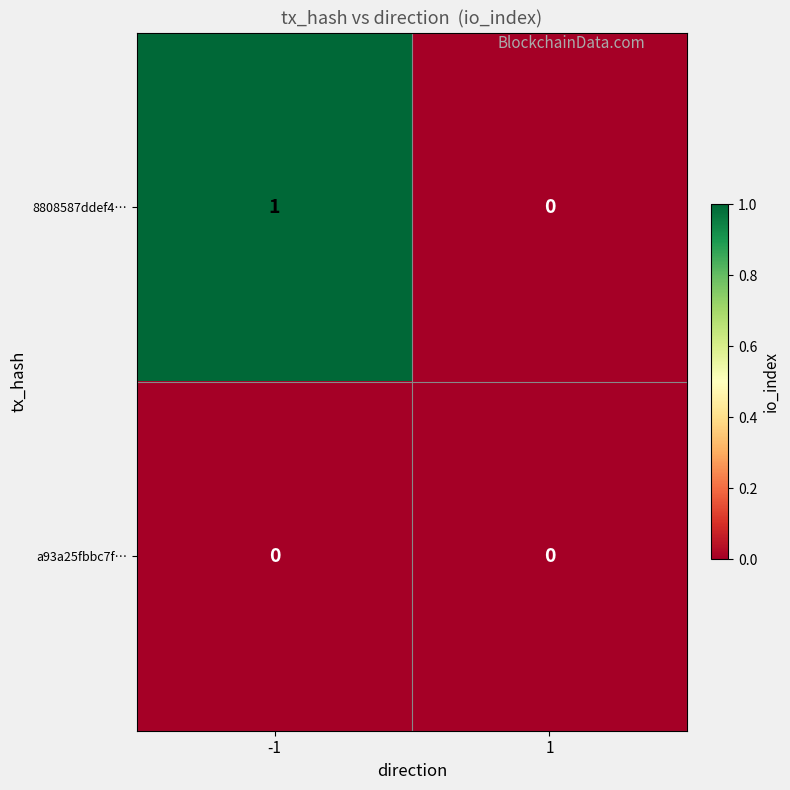

The 8808587ddef4… series shows 1 at 1. True or false?

False